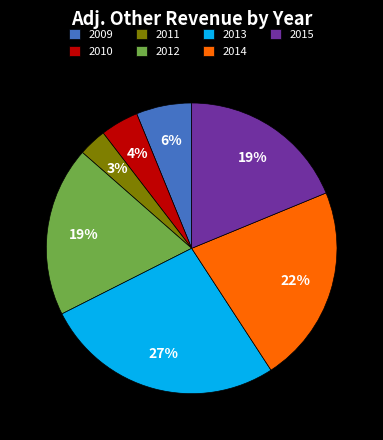

To the nearest percent, what is the combined percentage of 2010 and 2014?

26%